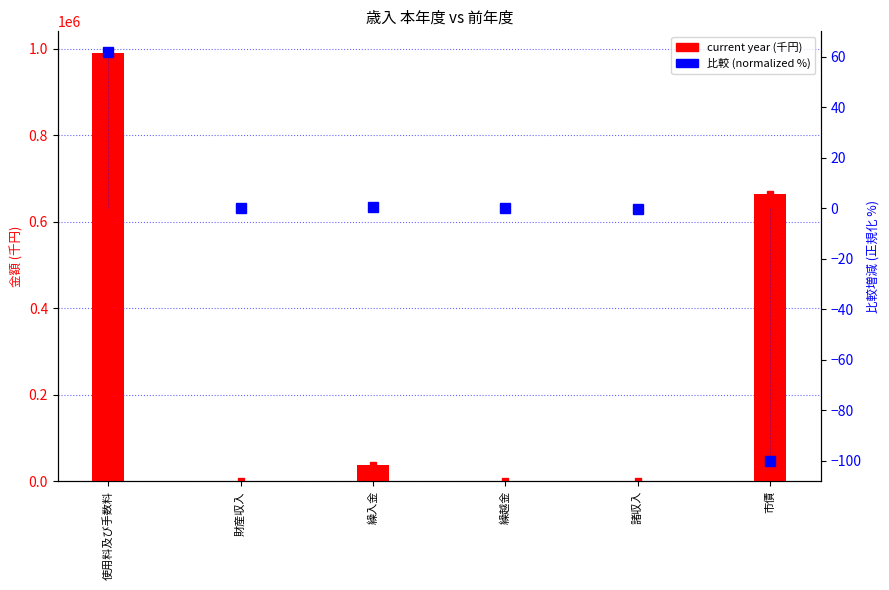

What is the difference between the maximum and minimum values in the 比較 (normalized %) series?

161.9